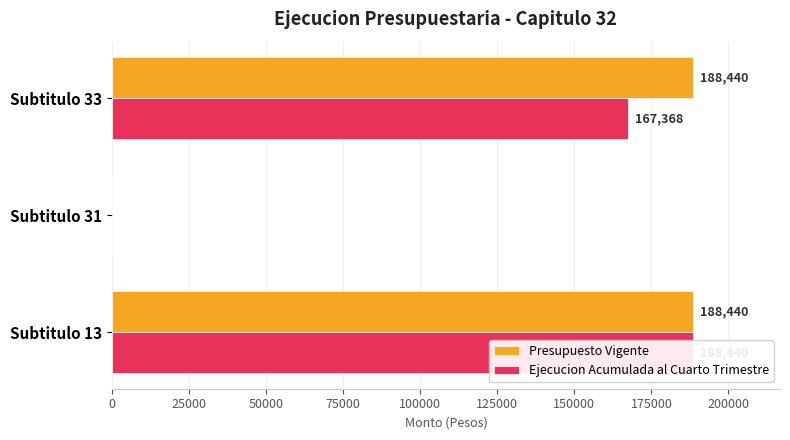

What is the difference between the maximum and minimum values in the Presupuesto Vigente series?

188440